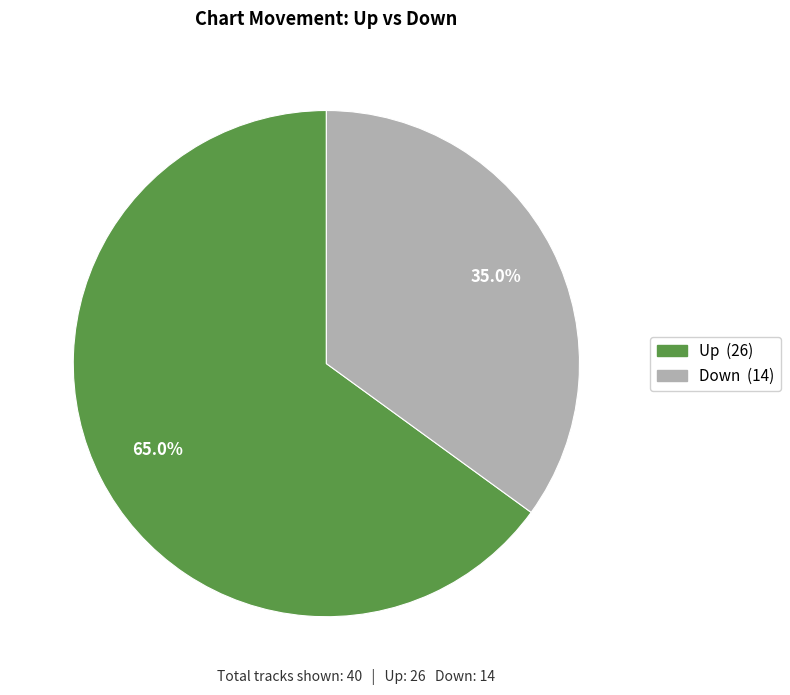

Does any single category account for the majority?

Yes